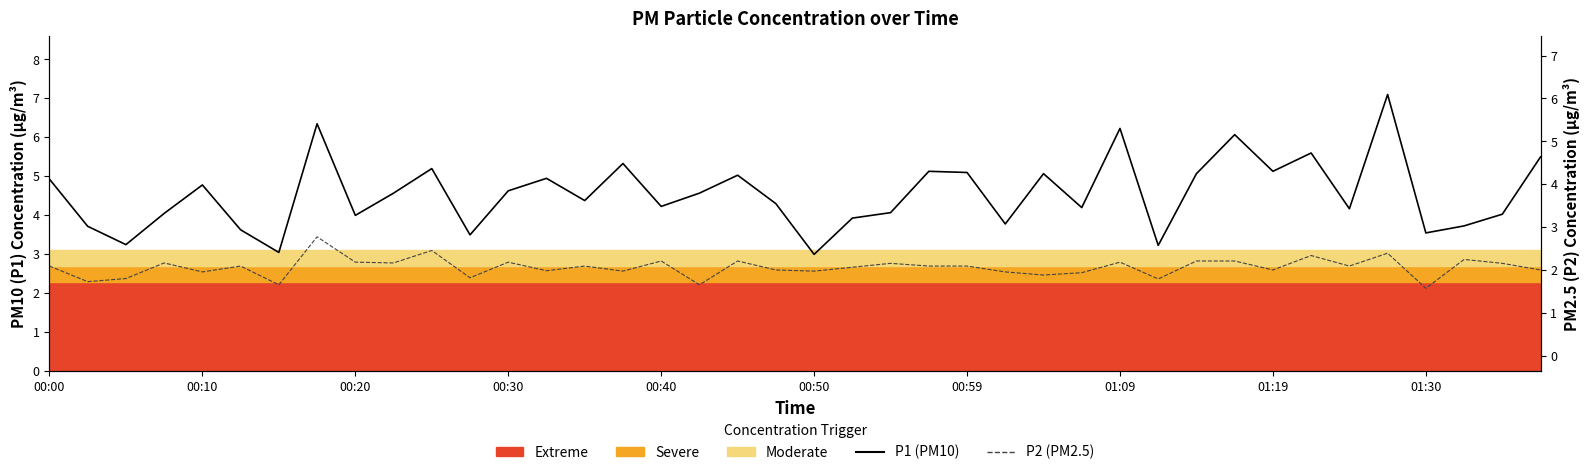

What position from the left is 10?

11